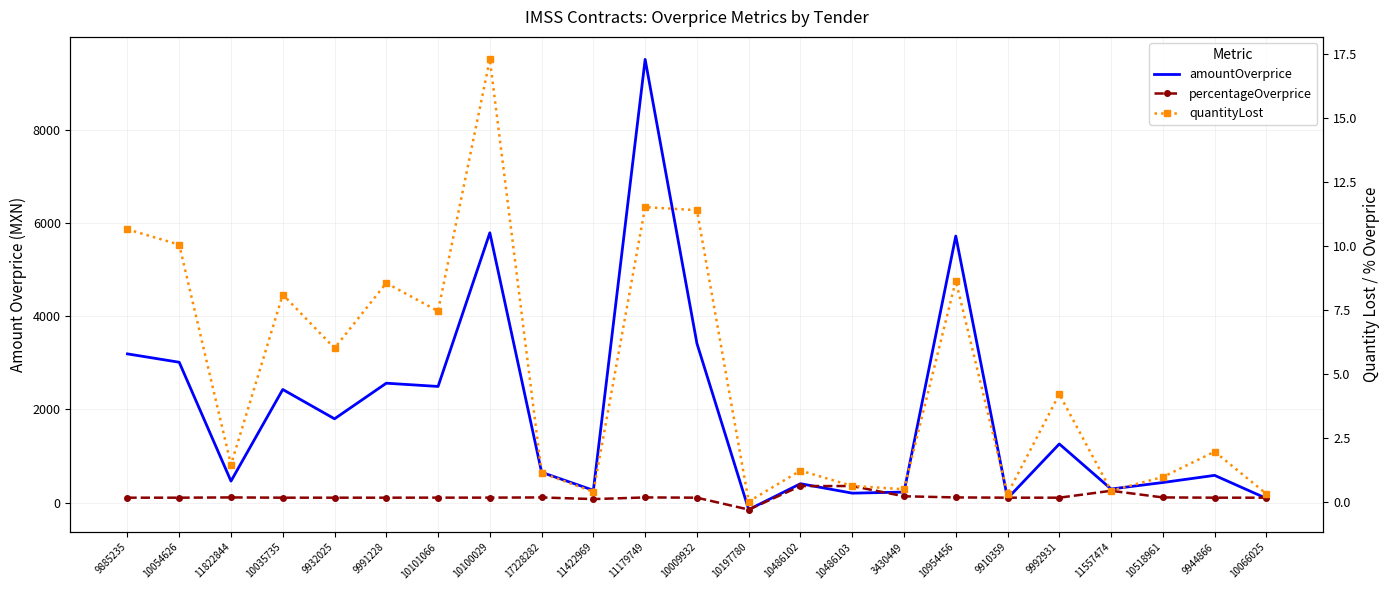

Which category has the lowest value in the amountOverprice series?

10197780